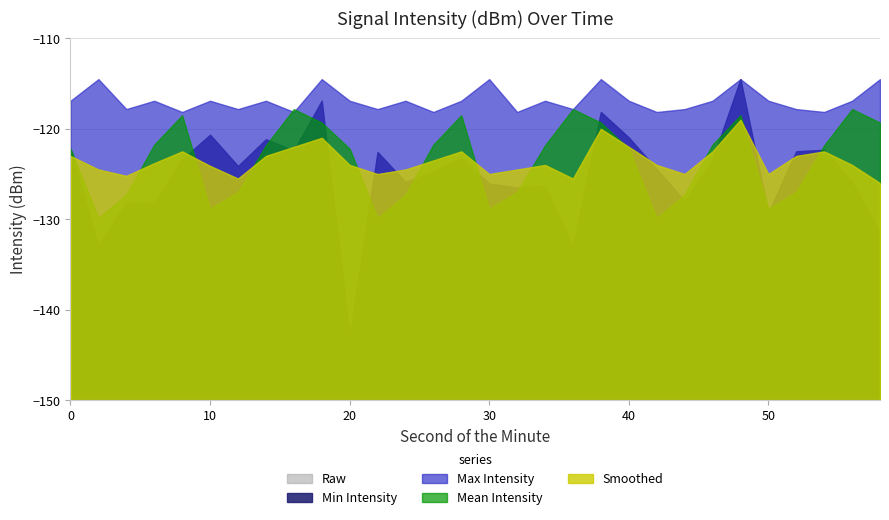

What is the minimum value shown in the chart?

-142.9